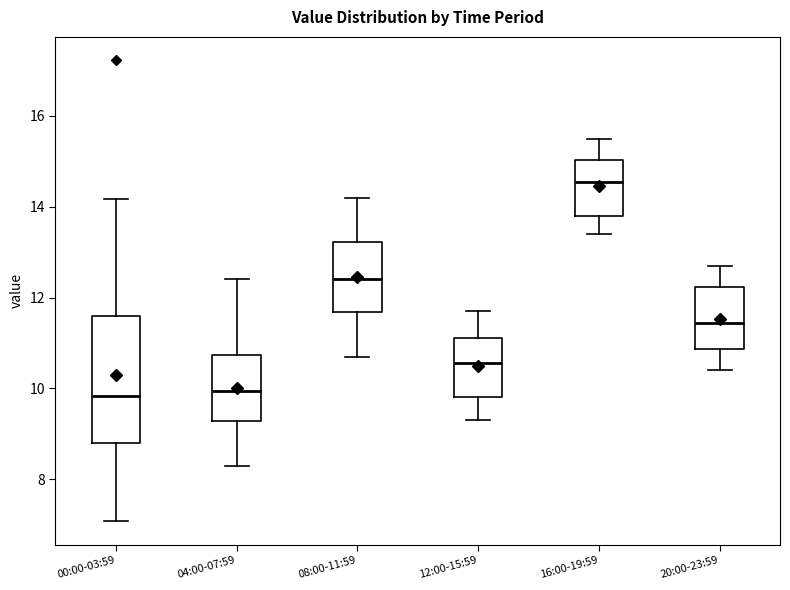

Reading left to right, read every box against the y-axis: the position of its median line, the range the box covers, and the ends of its whiskers. The values are not printed on the chart, so give them approximately, as read against the axis.

00:00-03:59: median 9.8, box 8.8 to 11.6, whiskers 7.0 to 14.2
04:00-07:59: median 10.0, box 9.2 to 10.8, whiskers 8.4 to 12.4
08:00-11:59: median 12.4, box 11.6 to 13.2, whiskers 10.8 to 14.2
12:00-15:59: median 10.6, box 9.8 to 11.2, whiskers 9.4 to 11.8
16:00-19:59: median 14.6, box 13.8 to 15.0, whiskers 13.4 to 15.6
20:00-23:59: median 11.4, box 10.8 to 12.2, whiskers 10.4 to 12.8